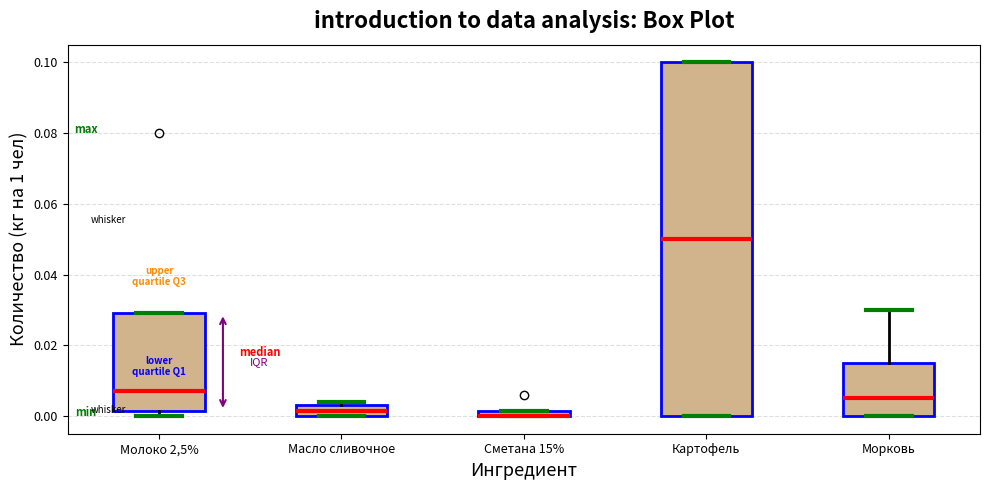

Comparing the boxes themselves (not the whiskers), which one is the tallest?

Картофель